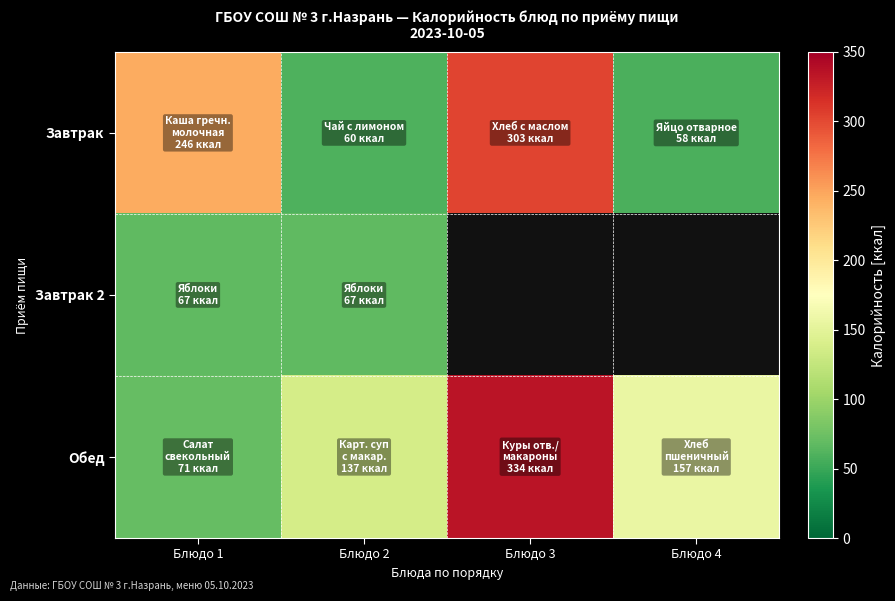

Rank the series by their maximum value, from highest to lowest.

Обед, Завтрак, Завтрак 2